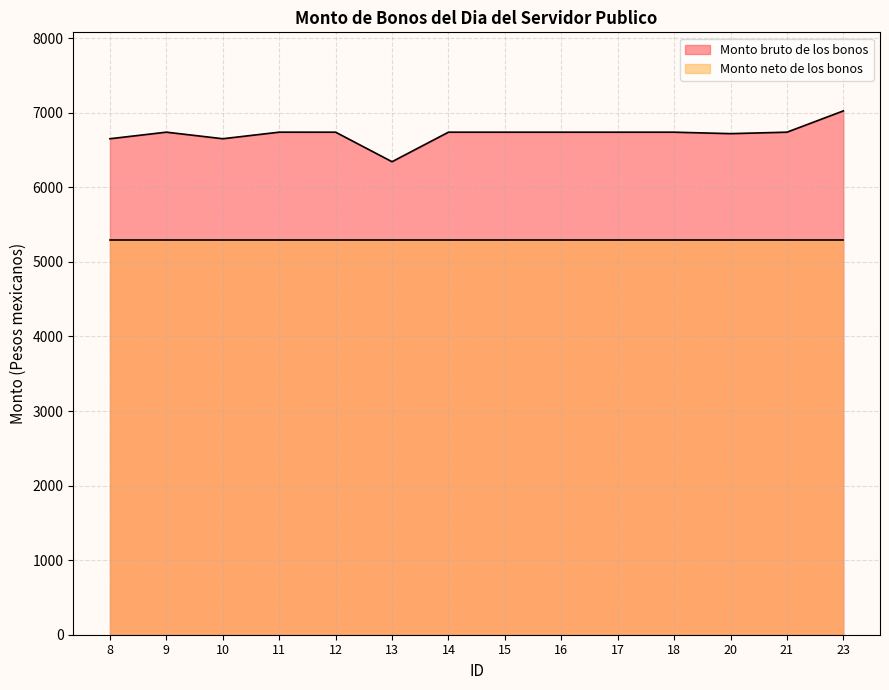

At which category does the data reach its first local valley?

10